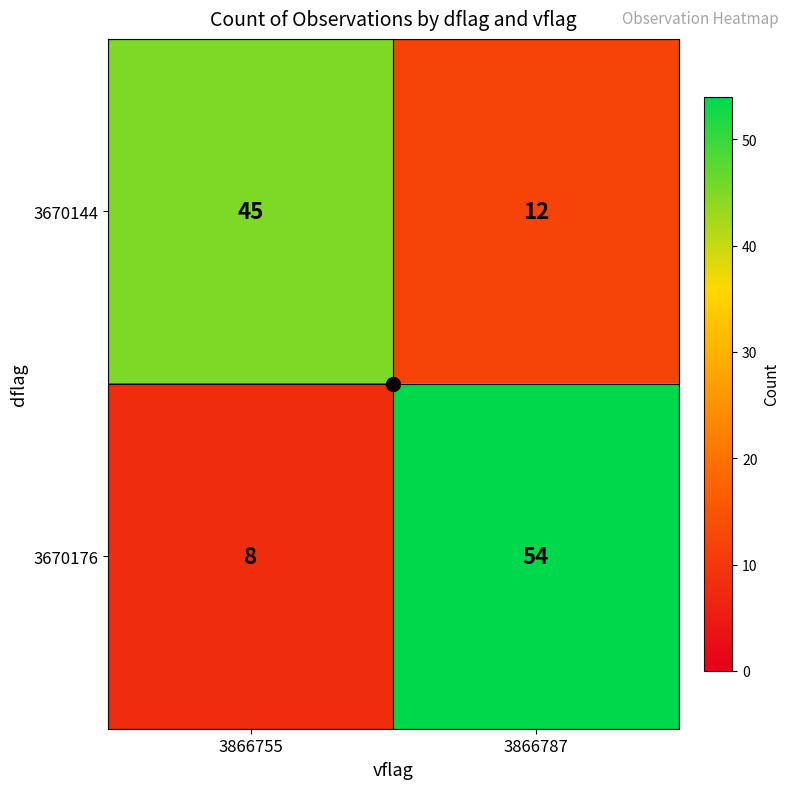

Rank the series by their average value, from lowest to highest.

3670144, 3670176